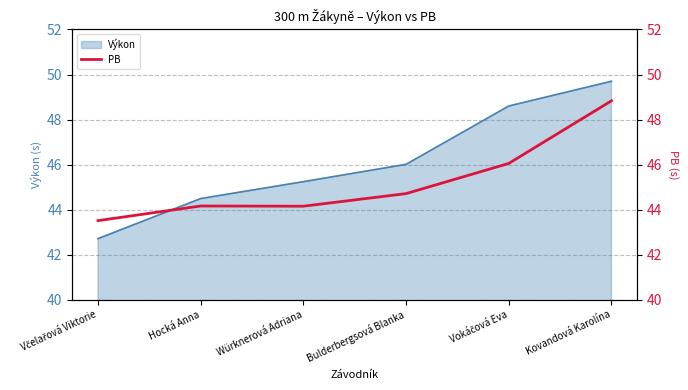

Is it true that Výkon equals 15.5 at Kovandová Karolína?

False